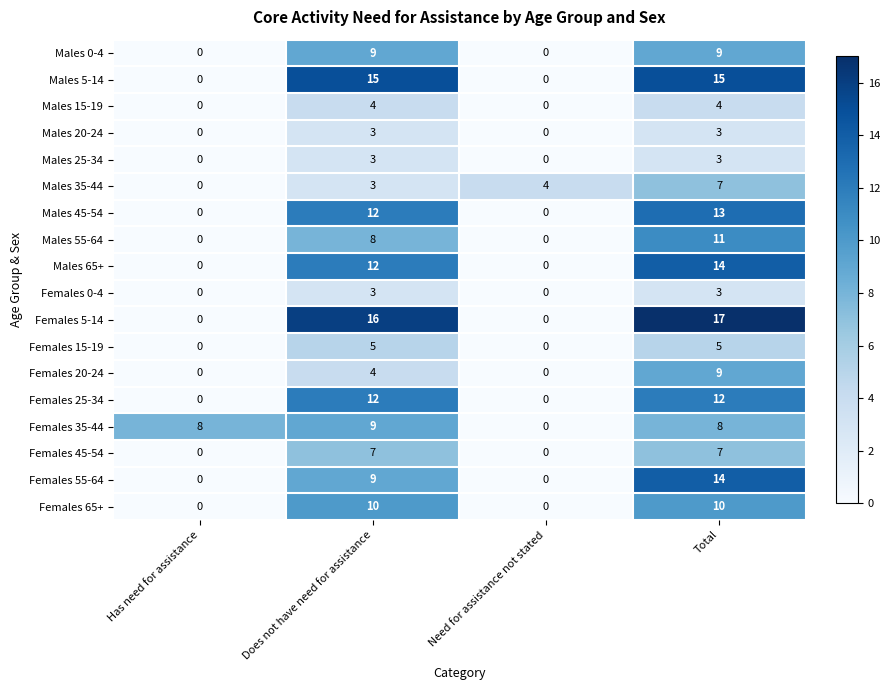

What is the difference between the second highest and minimum values in the Males 20-24 series?

3